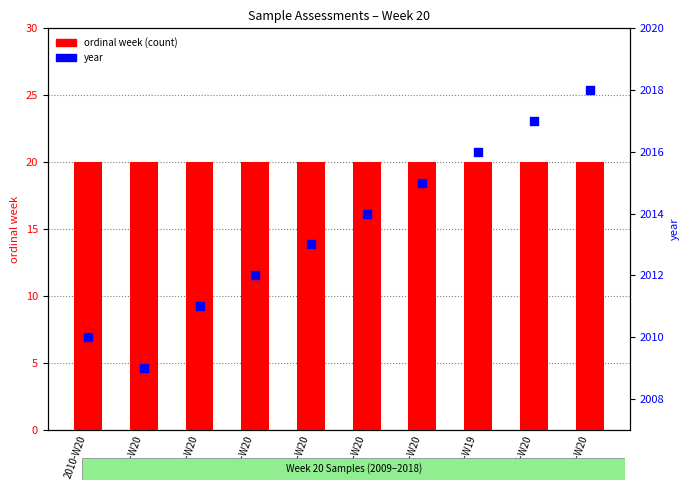

Which series has the largest Y range (max minus min)?

year